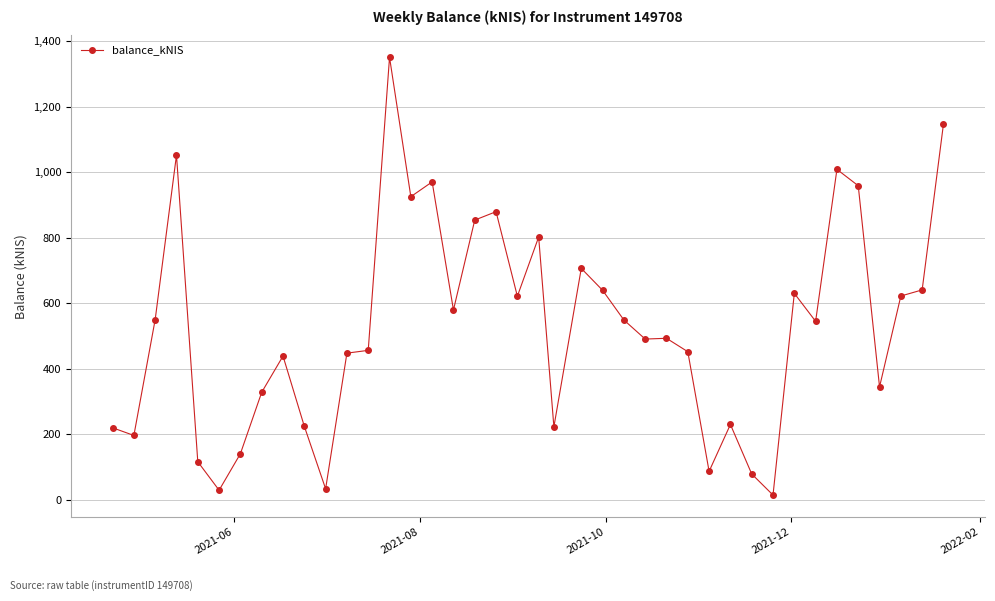

What is the average value?

526.6